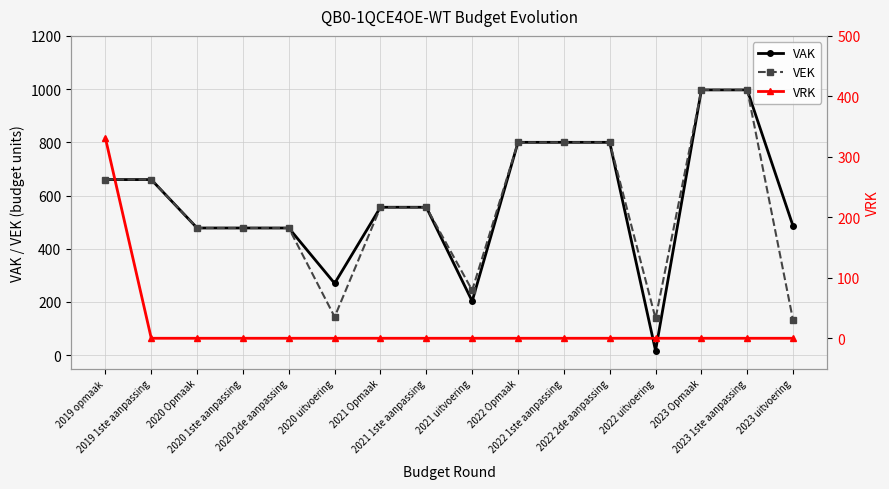

Where does the VAK series first go above 556?

2019 opmaak